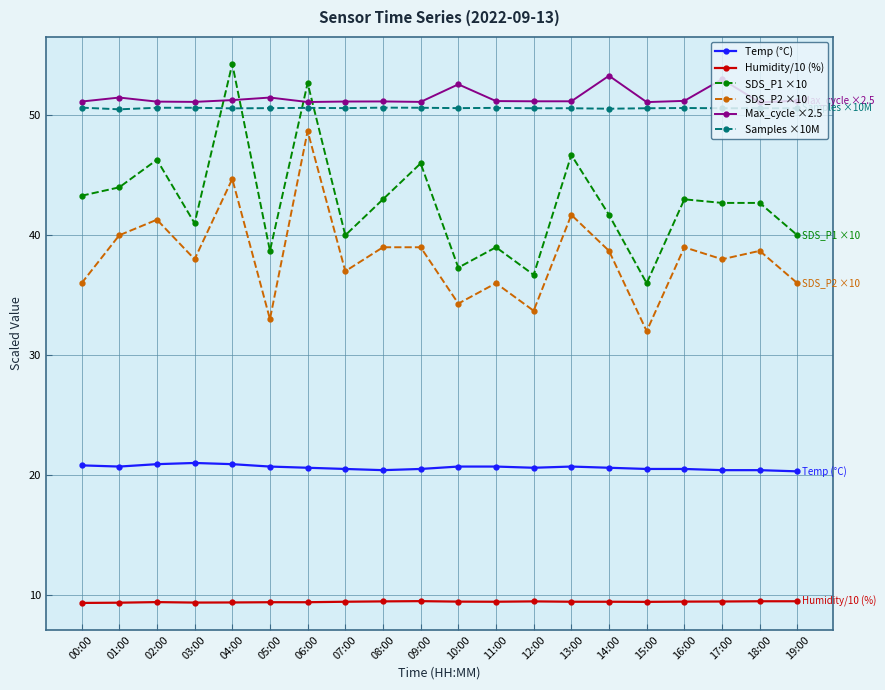

What is the difference between the second highest and minimum values in the Samples ×10M series?

0.1